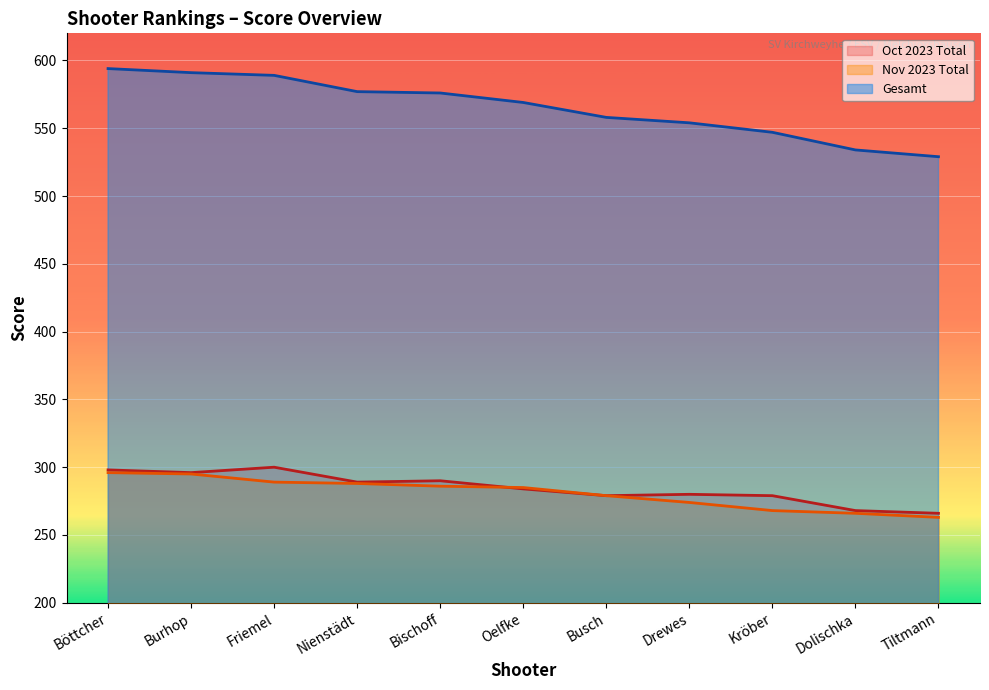

What are all the series names shown in the legend?

Oct 2023 Total, Nov 2023 Total, Gesamt